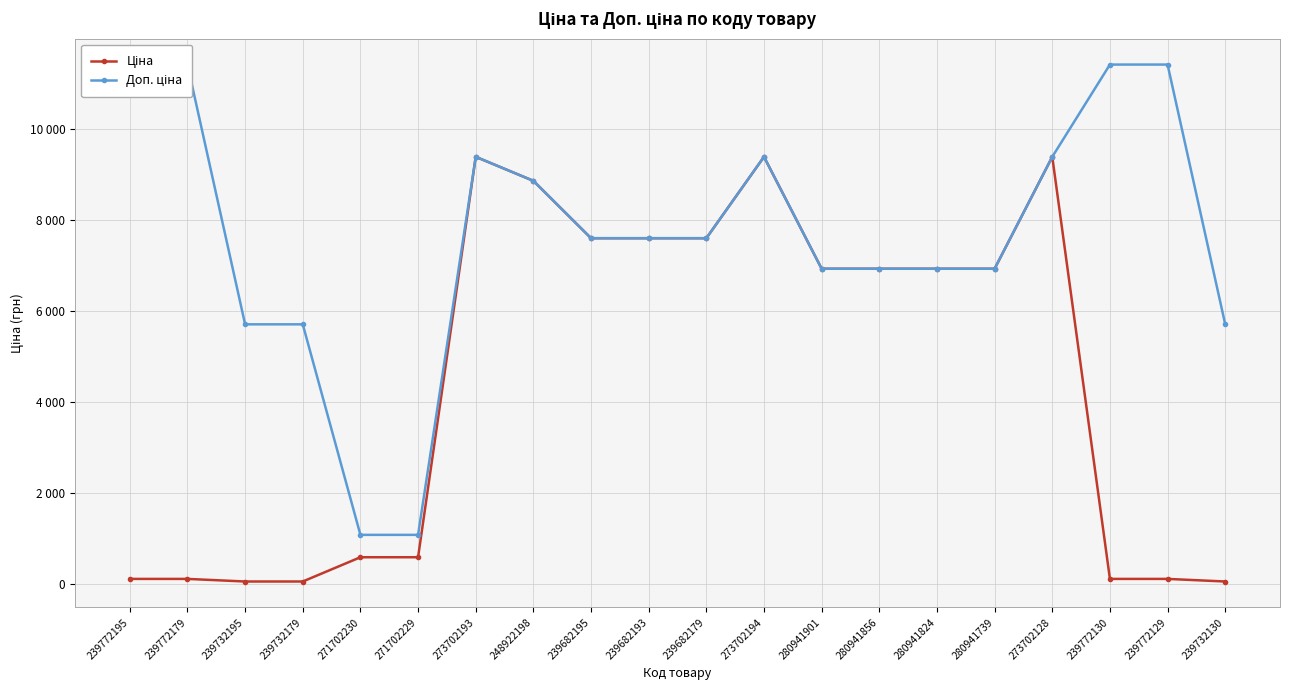

Which series changed the most between 280941739 and 239772130?

Ціна